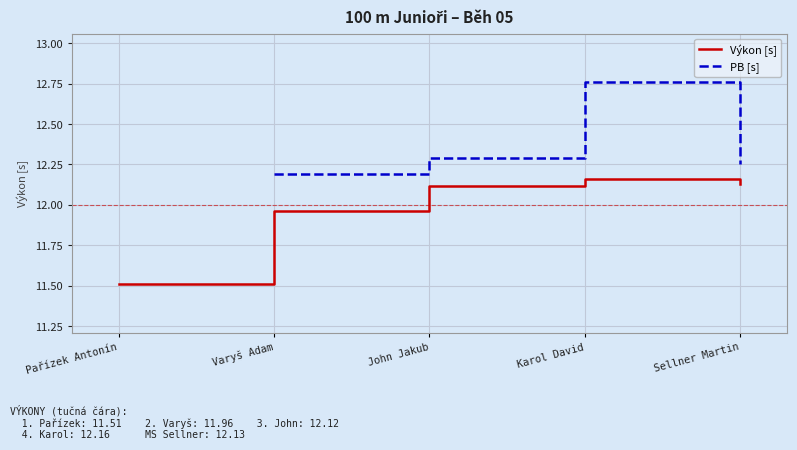

True or false: PB [s] has a value of 20.2 at Varyš Adam.

False